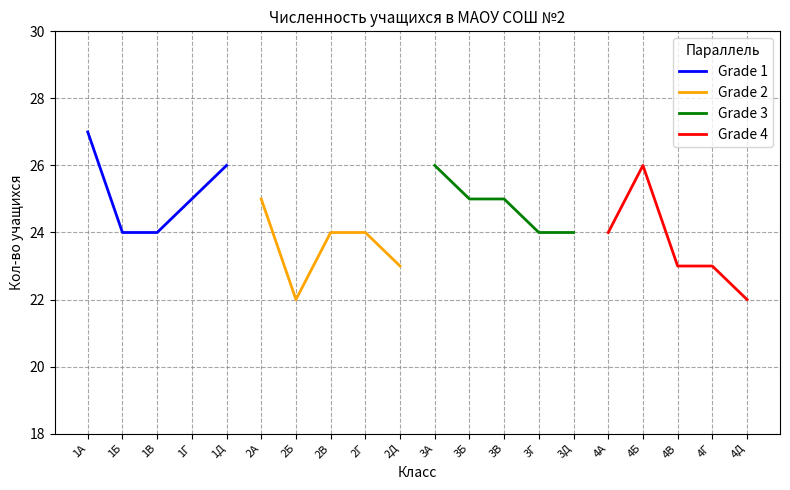

Does the chart have visible grid lines?

Yes